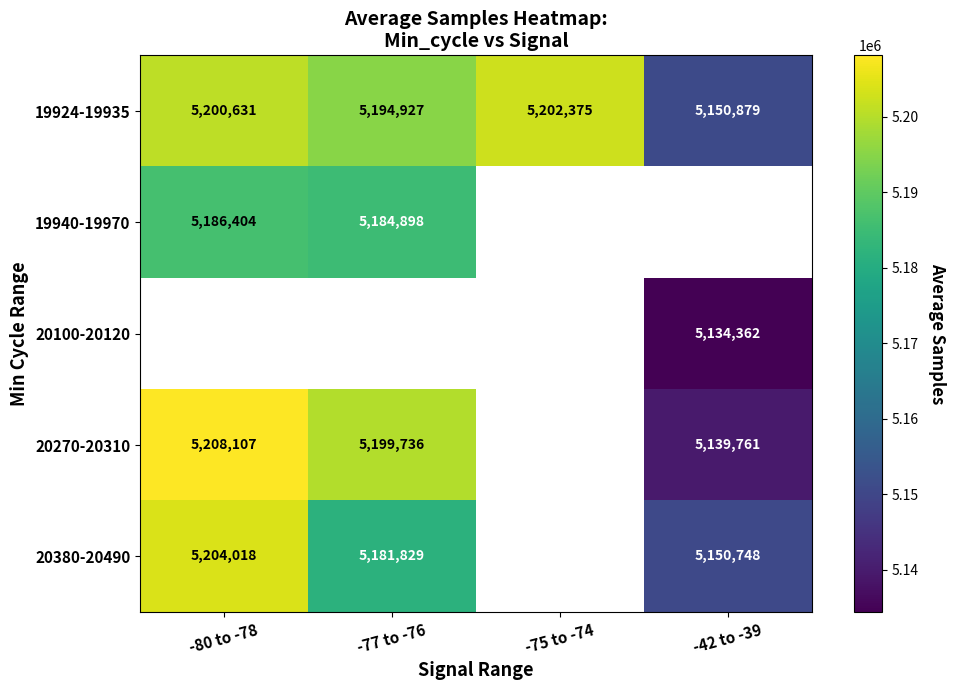

Which series has the largest range (max minus min)?

20270-20310